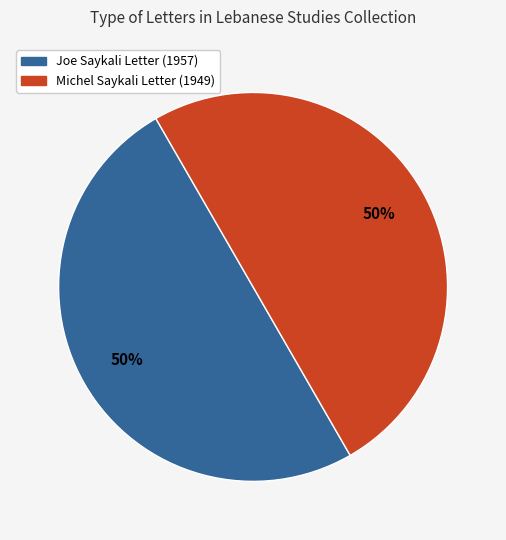

To the nearest percent, what portion does Joe Saykali Letter (1957) represent?

50%